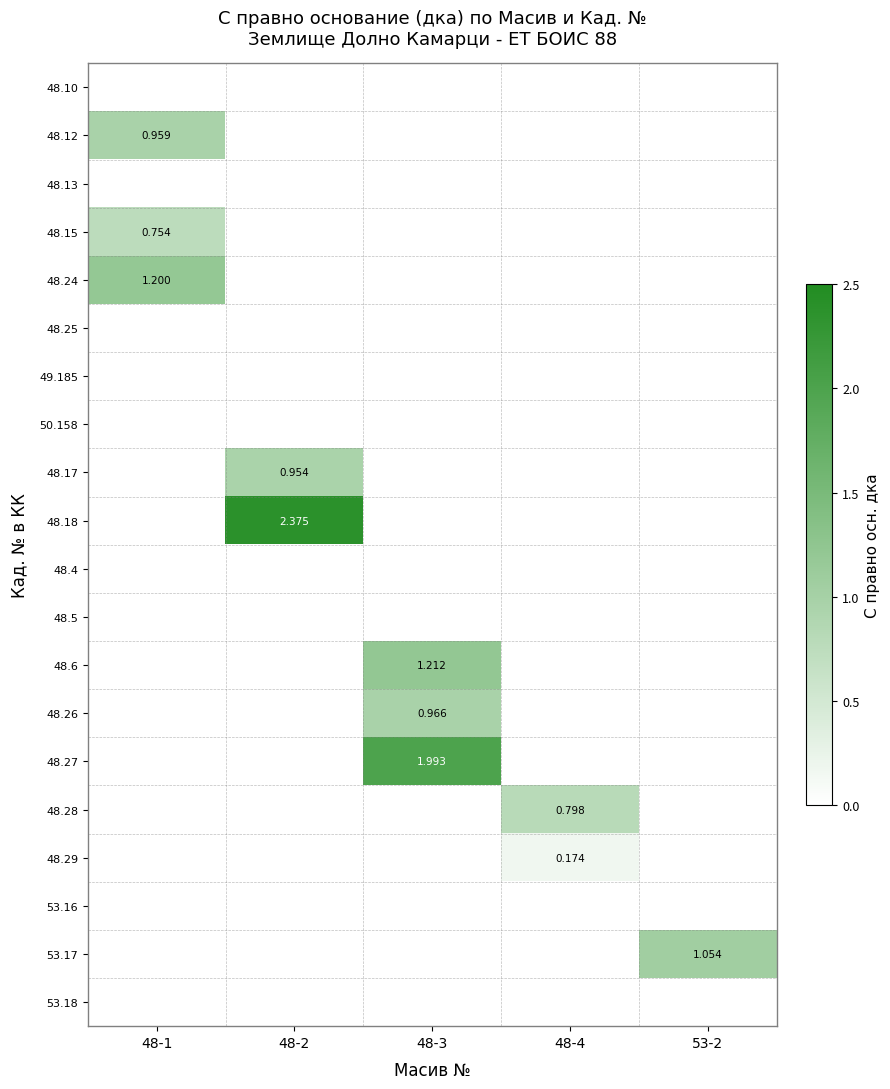

List the series in order of their peak value, lowest first.

48.10, 48.13, 48.25, 49.185, 50.158, 48.4, 48.5, 53.16, 53.18, 48.29, 48.15, 48.28, 48.17, 48.12, 48.26, 53.17, 48.24, 48.6, 48.27, 48.18